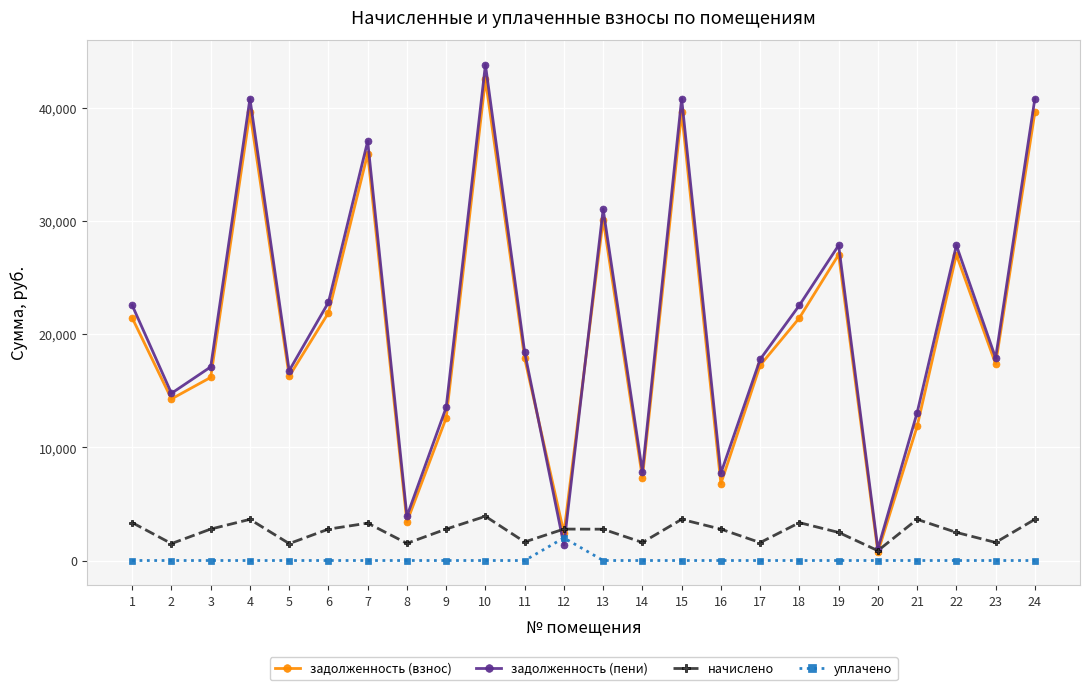

What is the total value across all series at 23?

36880.1